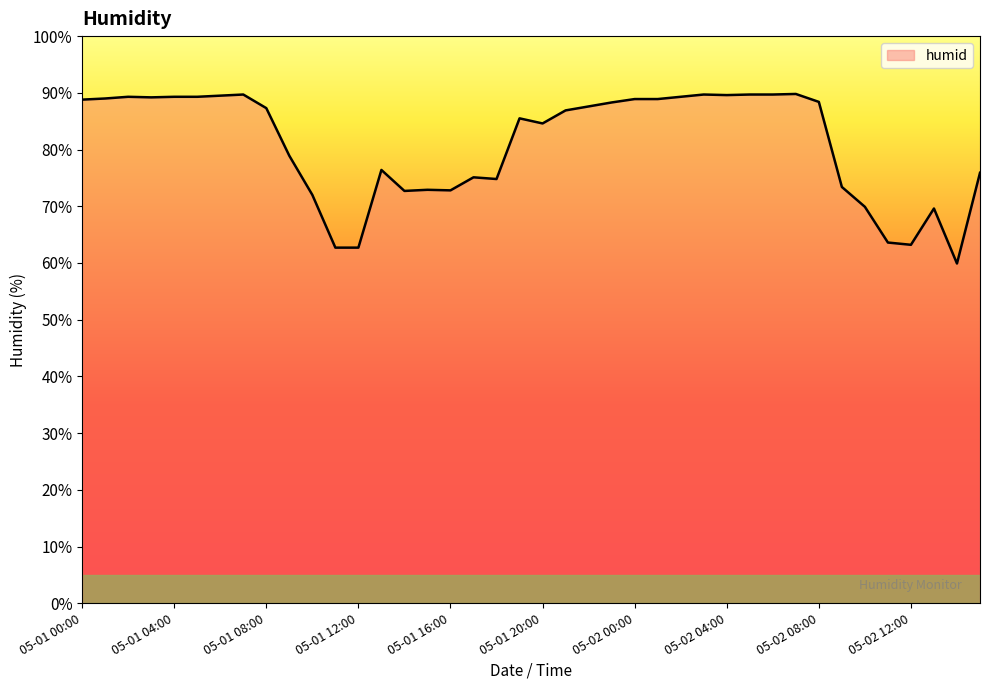

What is the maximum value shown in the chart?

89.8